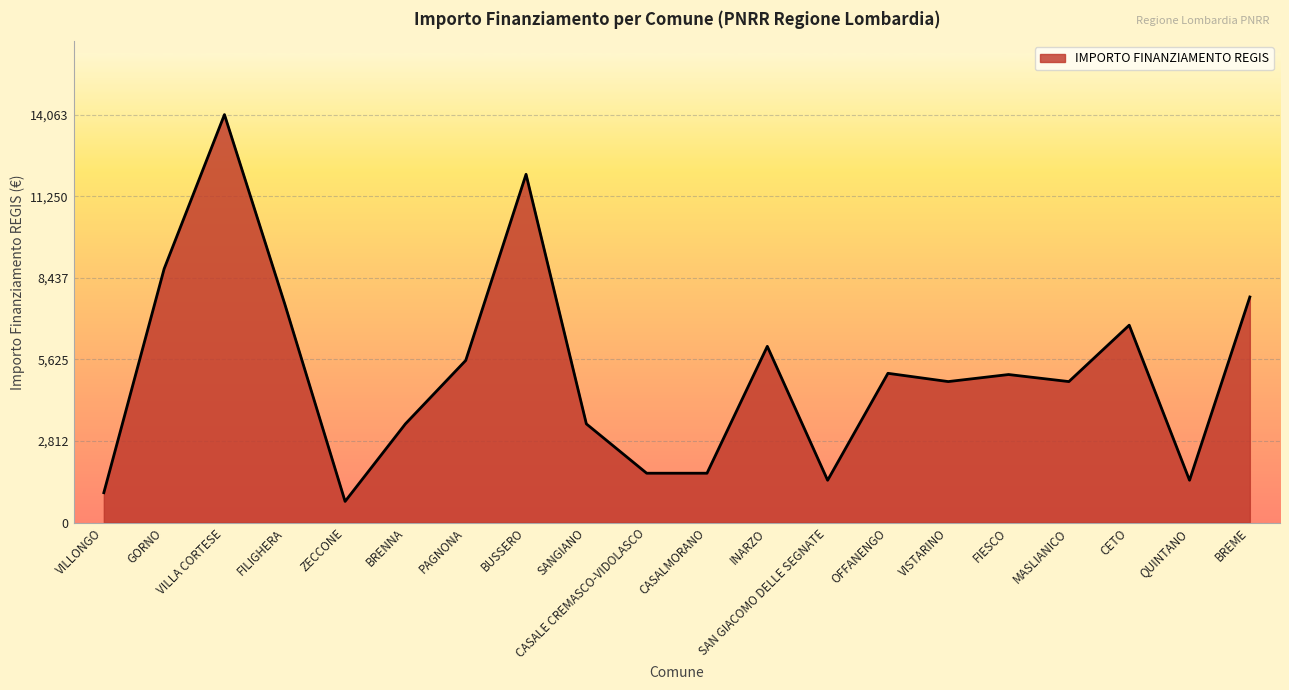

Where is the data nearest to the value 7396?

FILIGHERA